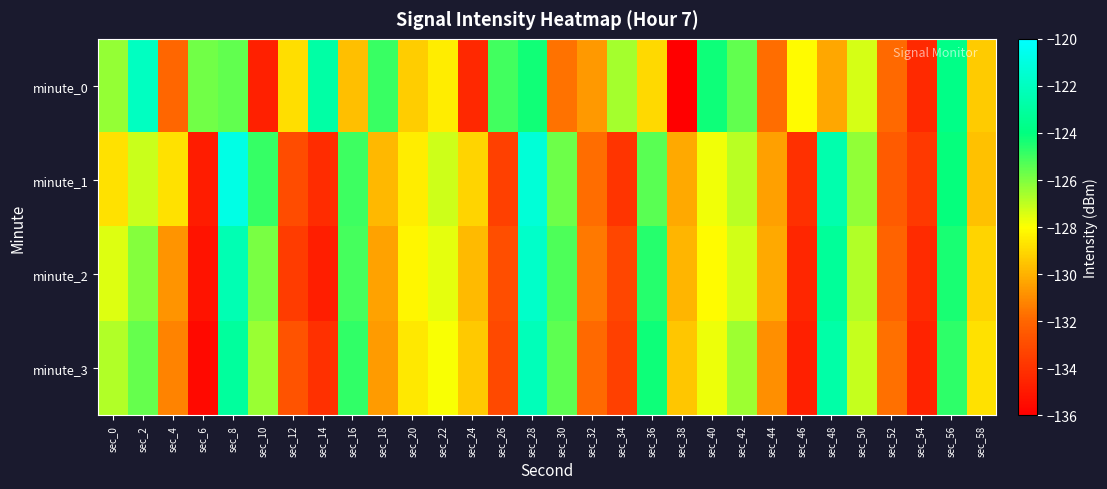

Which series has the largest total across all categories?

minute_0